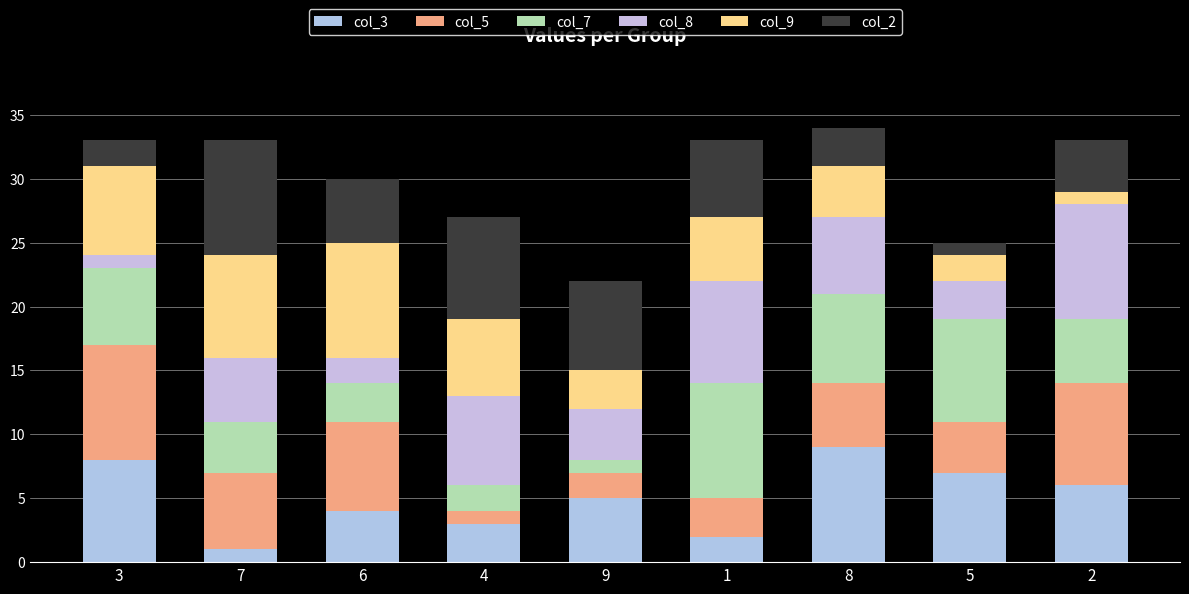

Rank the series by their maximum value, from lowest to highest.

col_3, col_5, col_7, col_8, col_9, col_2